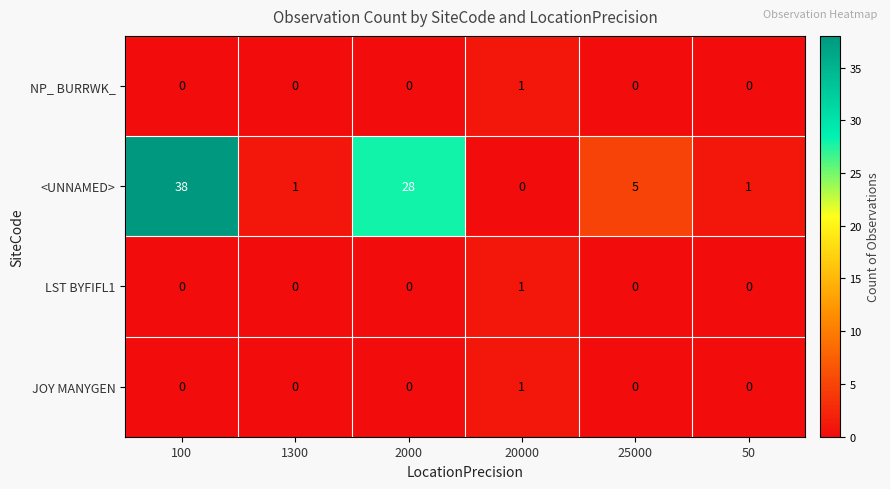

How many JOY MANYGEN values are between 0 and 1?

6